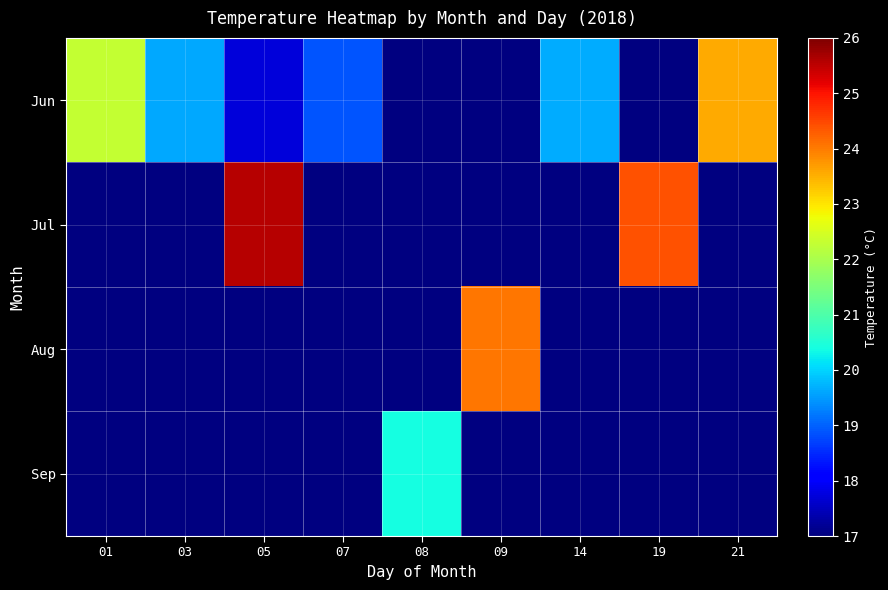

What is the smallest value displayed?

17.7